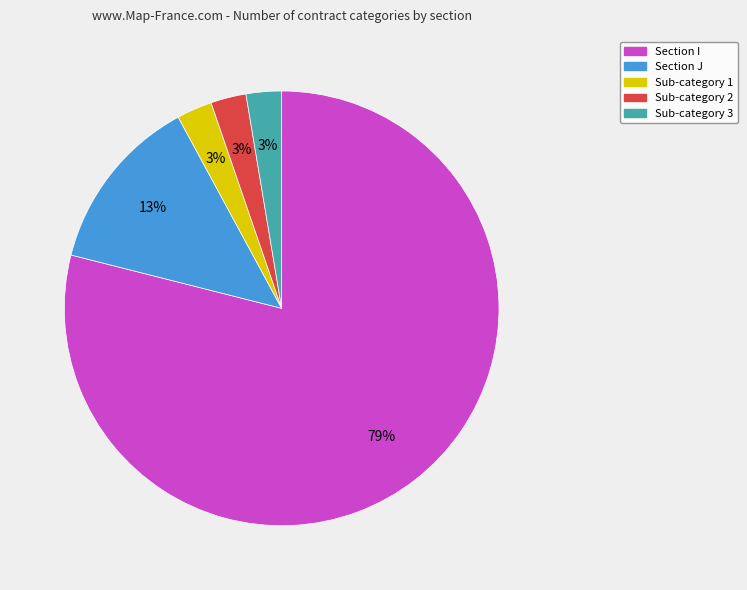

To the nearest percent, what is the average slice percentage?

20%